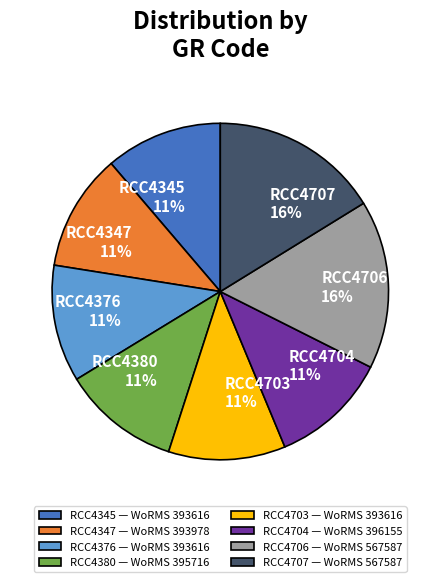

To the nearest percent, what is the difference between the largest and smallest slice percentages?

5%